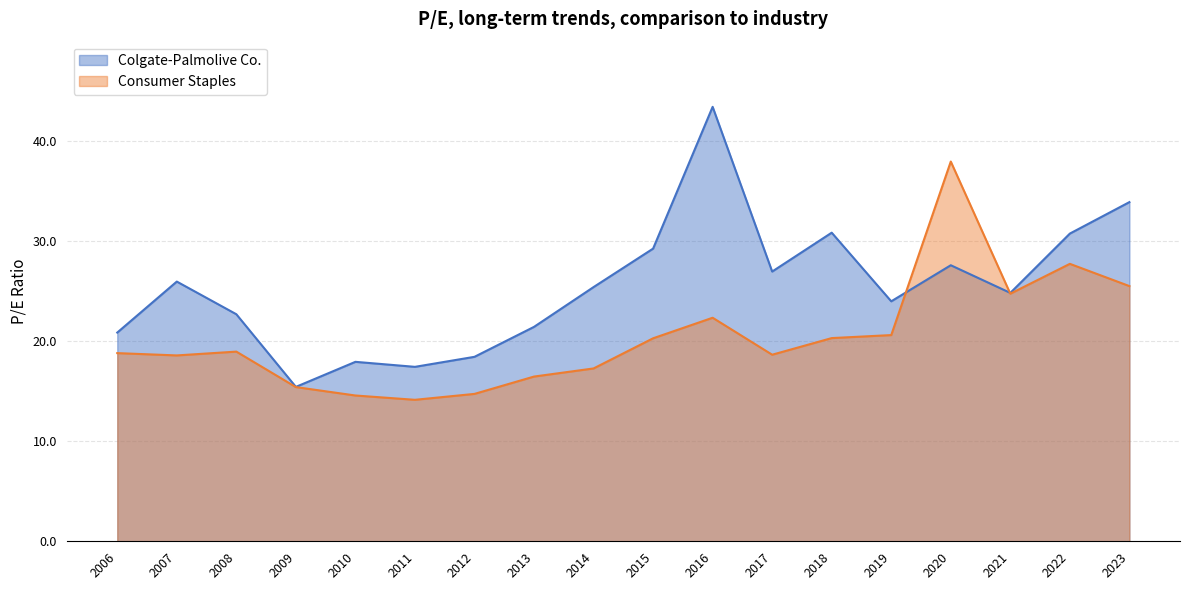

List the series in order of their peak value, lowest first.

Consumer Staples, Colgate-Palmolive Co.